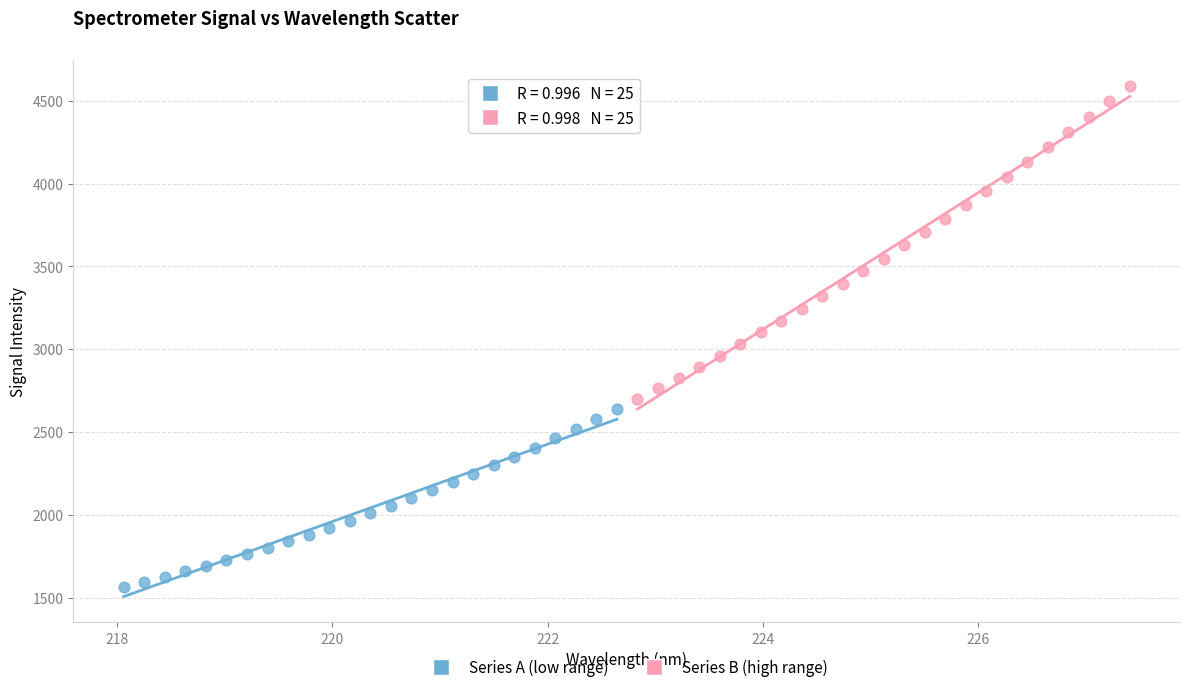

Which series has the widest spread of Y values?

Series B (high range)